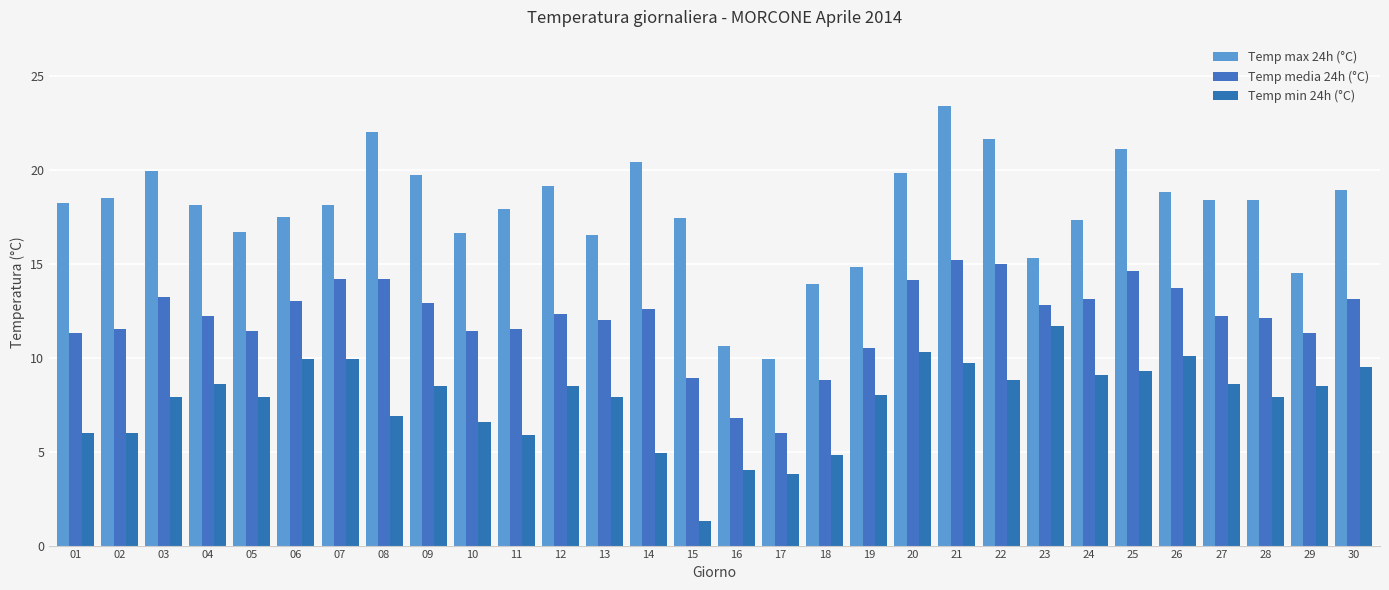

What is the value of the Temp min 24h (°C) bar at the 21st from the left?

9.7